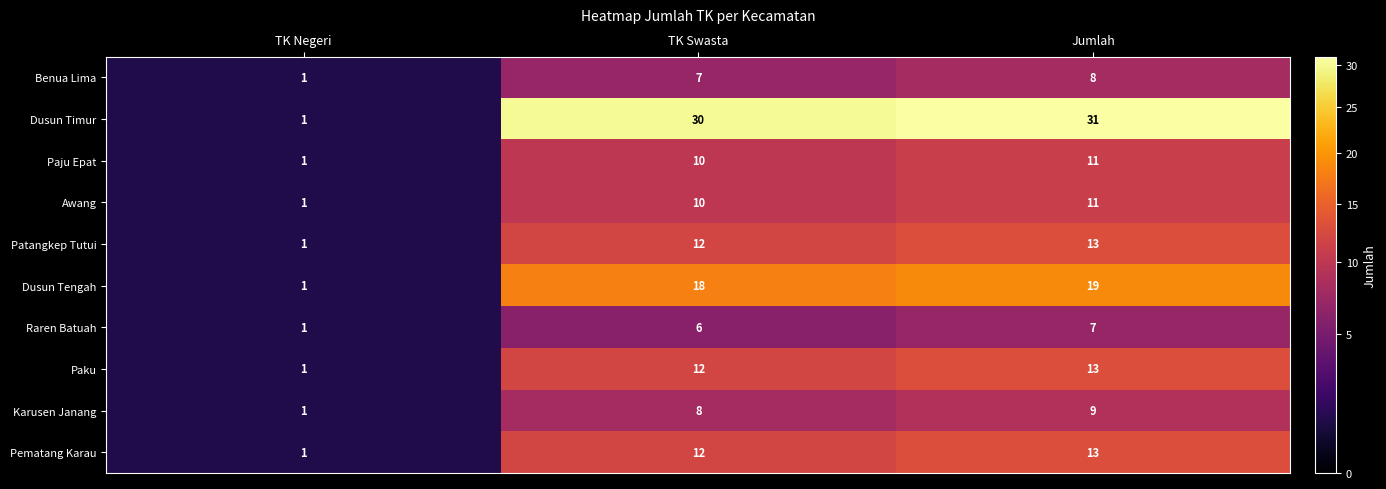

How many data points does each series have?

3